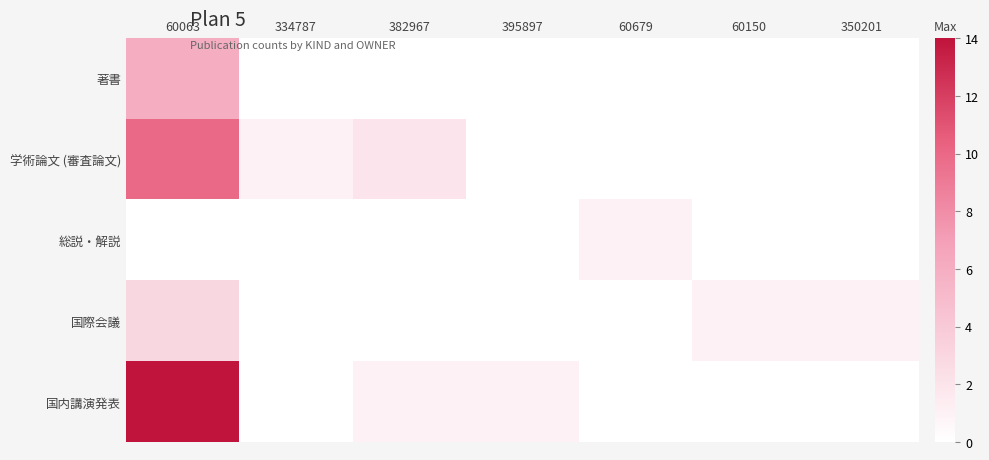

At how many categories does at least one series exceed 8?

1